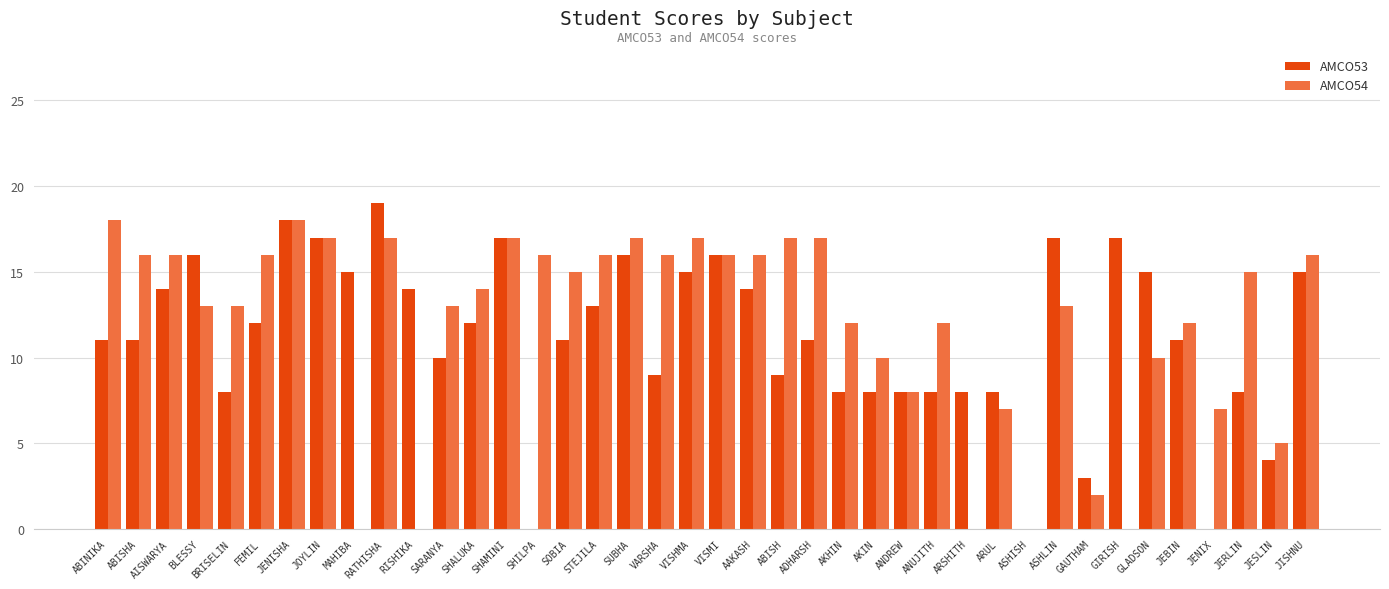

What is the approximate value of AMCO54 at SHAMINI?

17